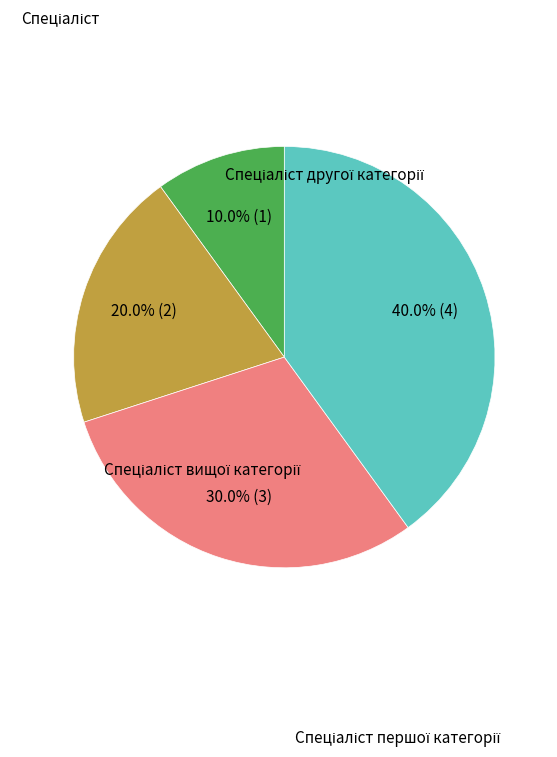

What percentage is the Спеціаліст slice, to the nearest percent?

10%